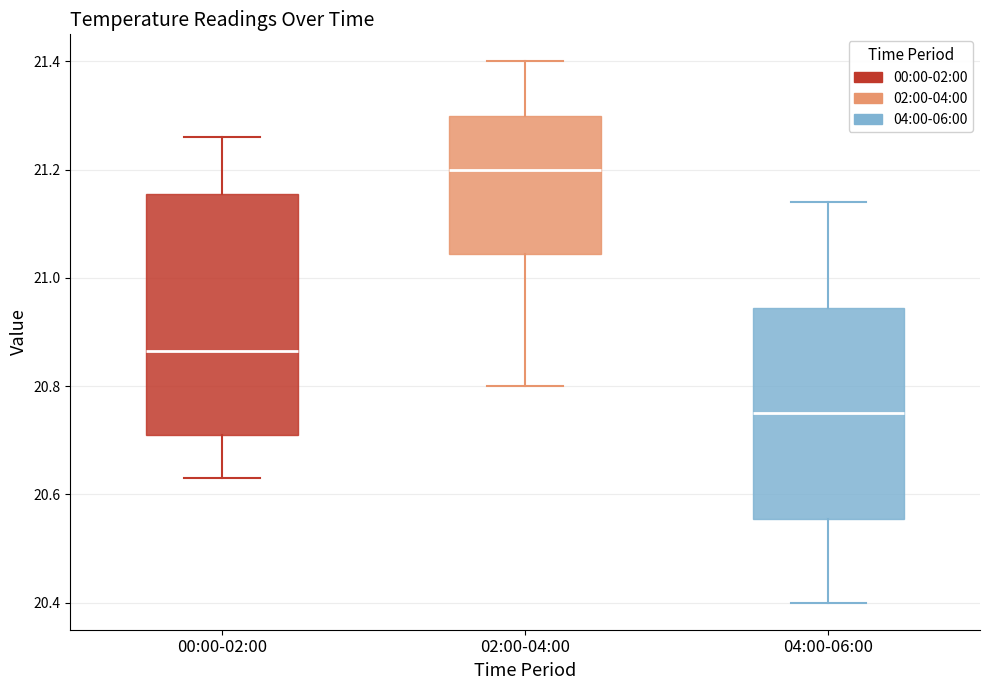

Which box's median line is the lowest?

04:00-06:00